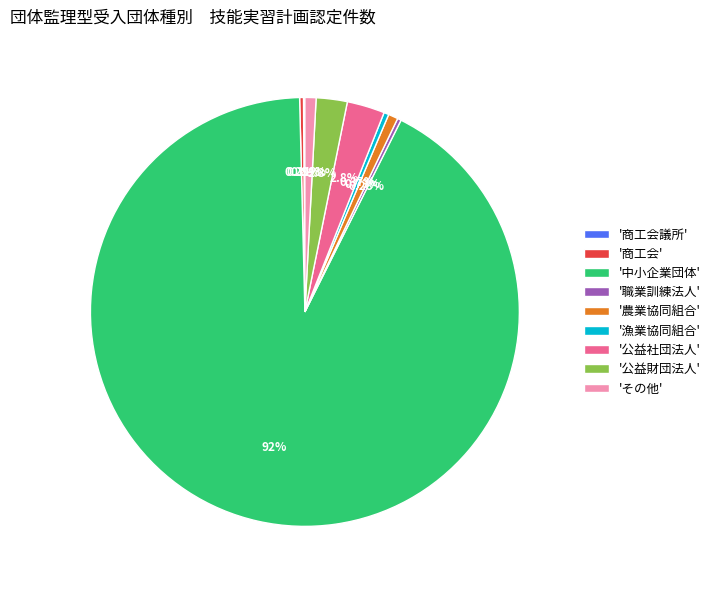

What is the ratio of the value at 'その他' to the value at '職業訓練法人'?

3.0